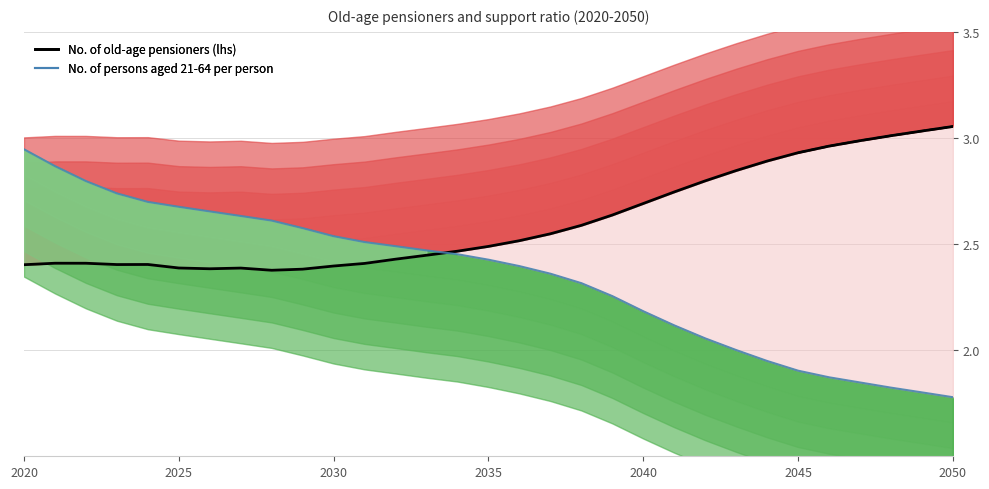

In No. of old-age pensioners (lhs), how many points are lower than both neighbors (excluding endpoints)?

3